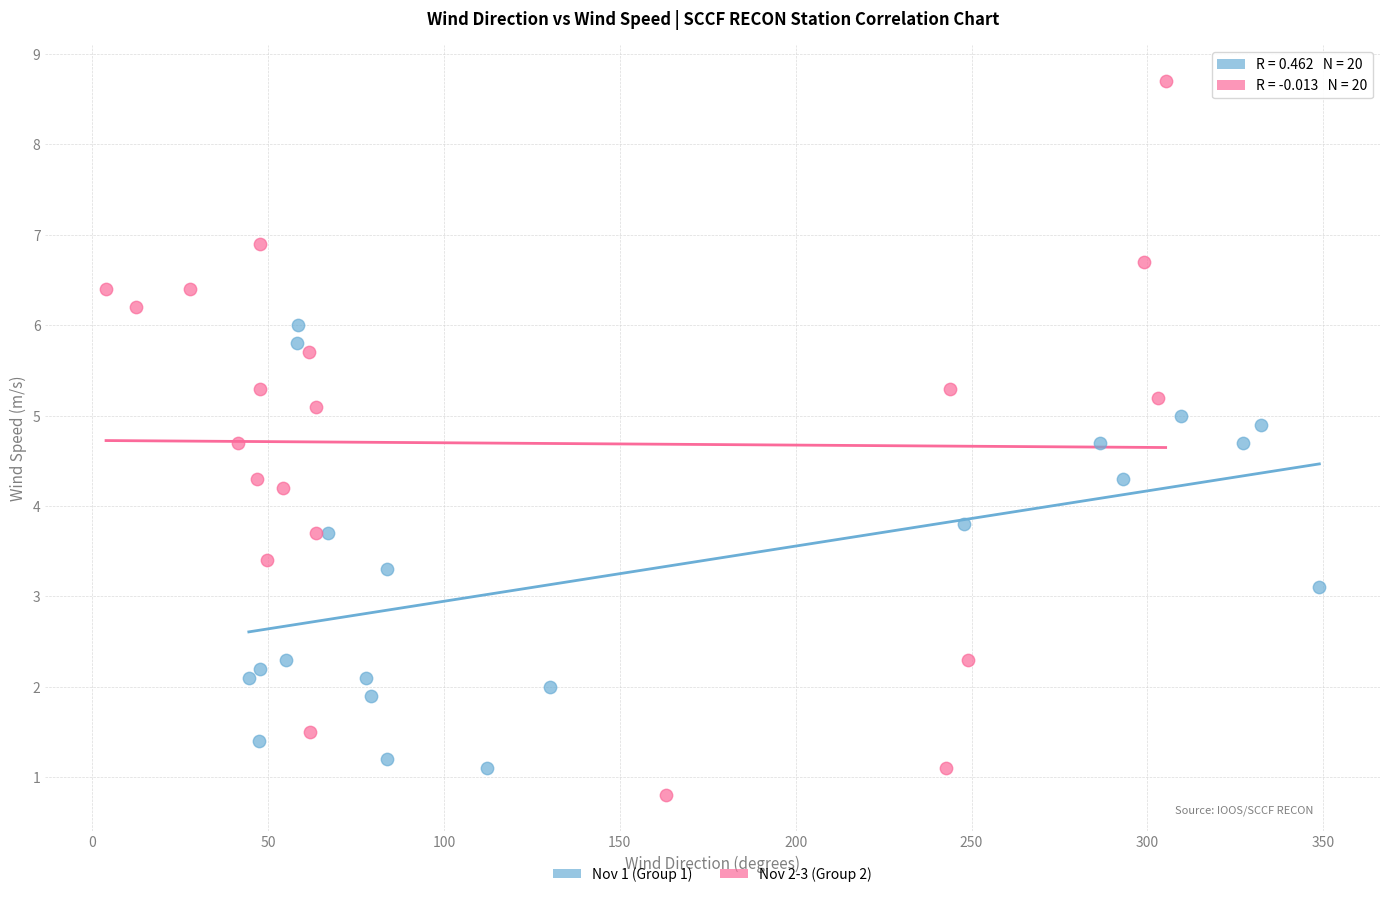

Which series has the widest spread of Y values?

Nov 2-3 (Group 2)